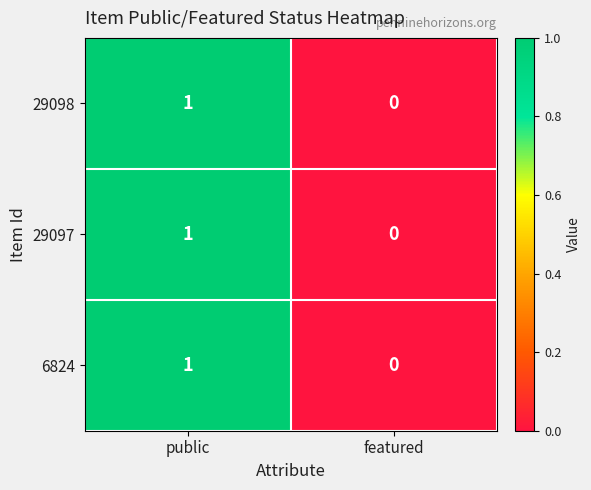

The value of 29098 at public is 2. True or false?

False